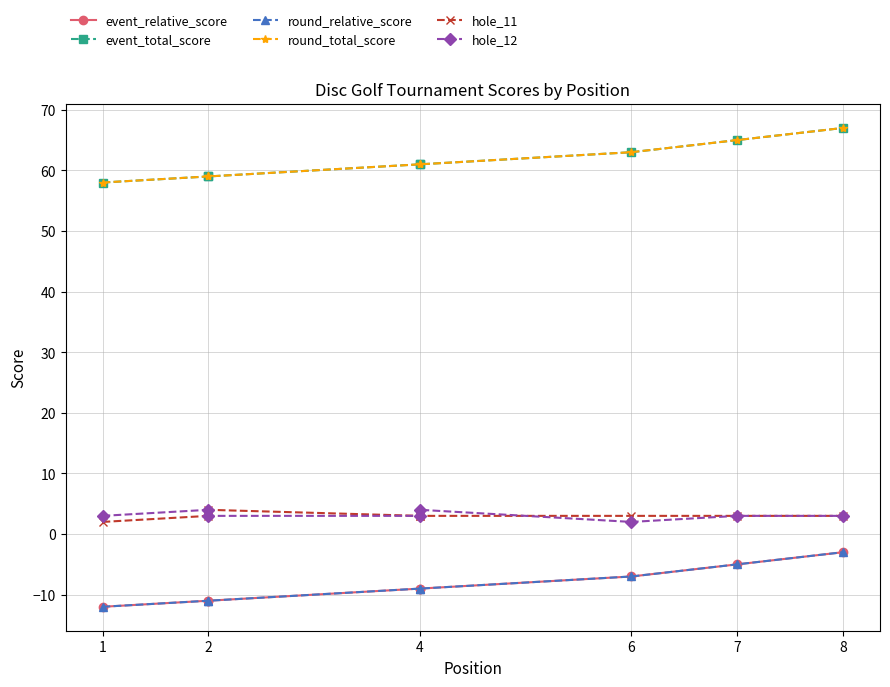

Rank the series by their maximum value, from lowest to highest.

event_relative_score, round_relative_score, hole_11, hole_12, event_total_score, round_total_score